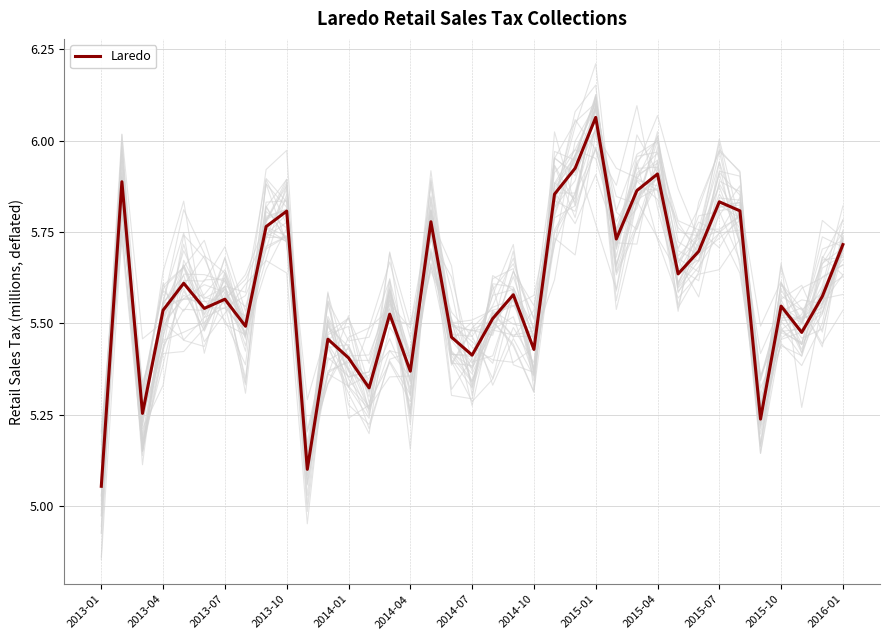

Does the chart display data point markers on the line(s)?

No